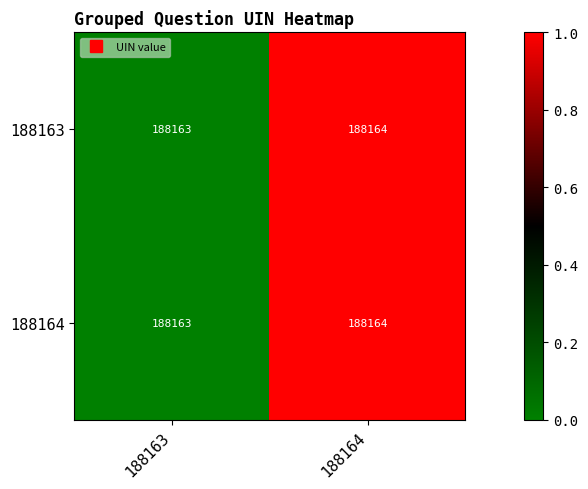

Count the number of categories in the chart.

2